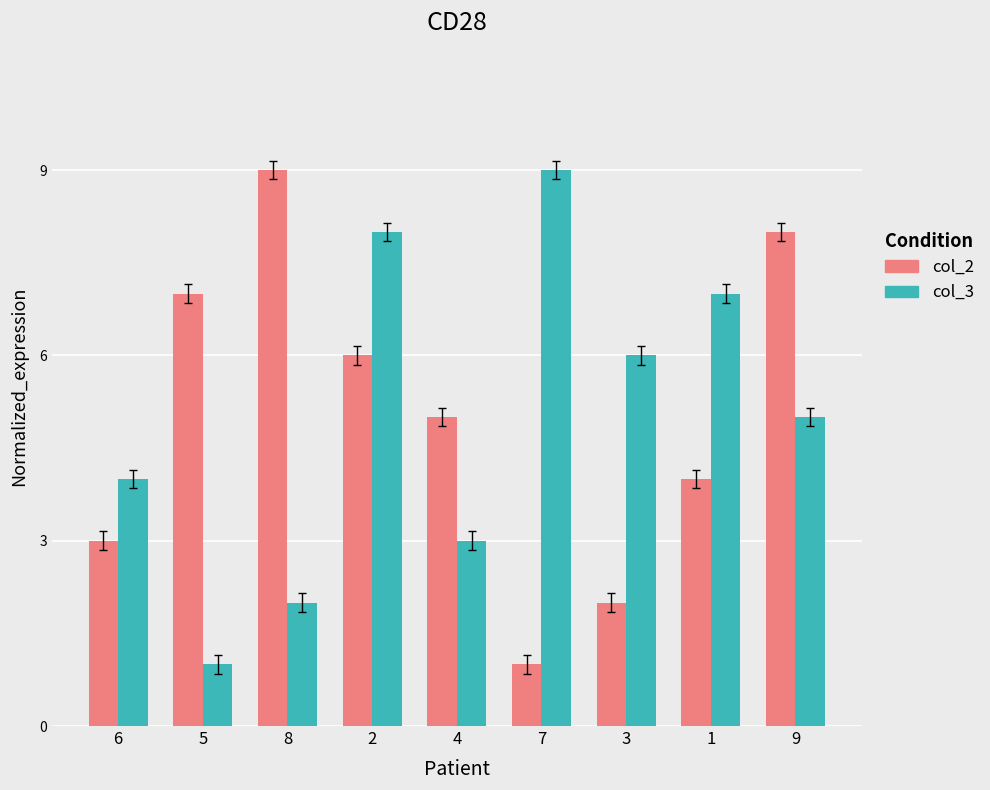

True or false: col_3 has a value of 1 at 8.

False